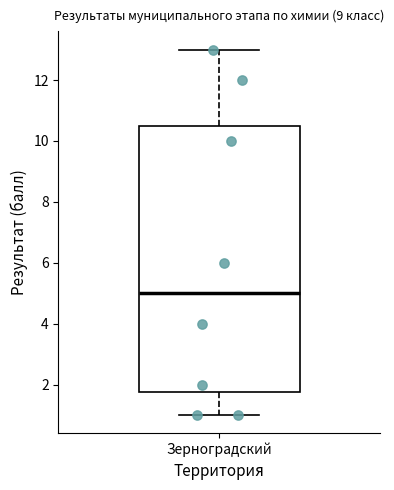

Read this box plot against the y-axis: the position of the median line, the range covered by the box, and the ends of both whiskers. The values are not printed on the chart, so give them approximately, as read against the axis.

median 5.0, box 1.8 to 10.6, whiskers 1.0 to 13.0